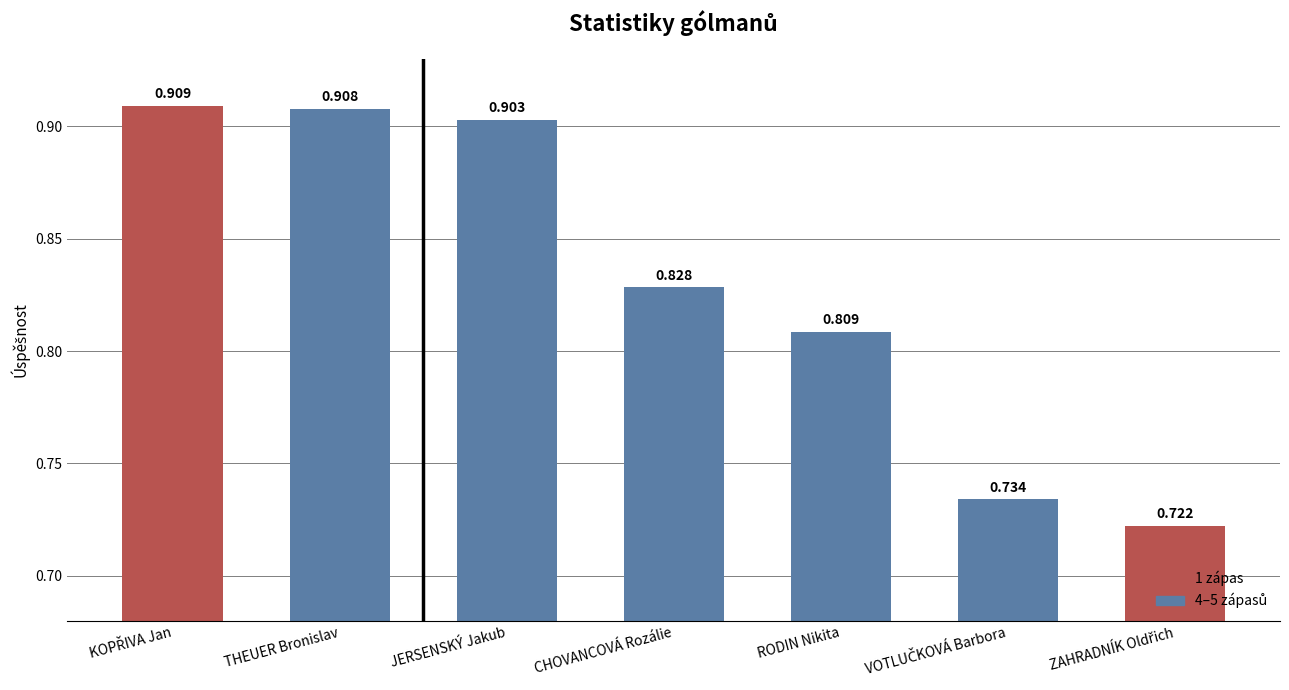

Which has a higher value, JERSENSKÝ Jakub or CHOVANCOVÁ Rozálie?

JERSENSKÝ Jakub